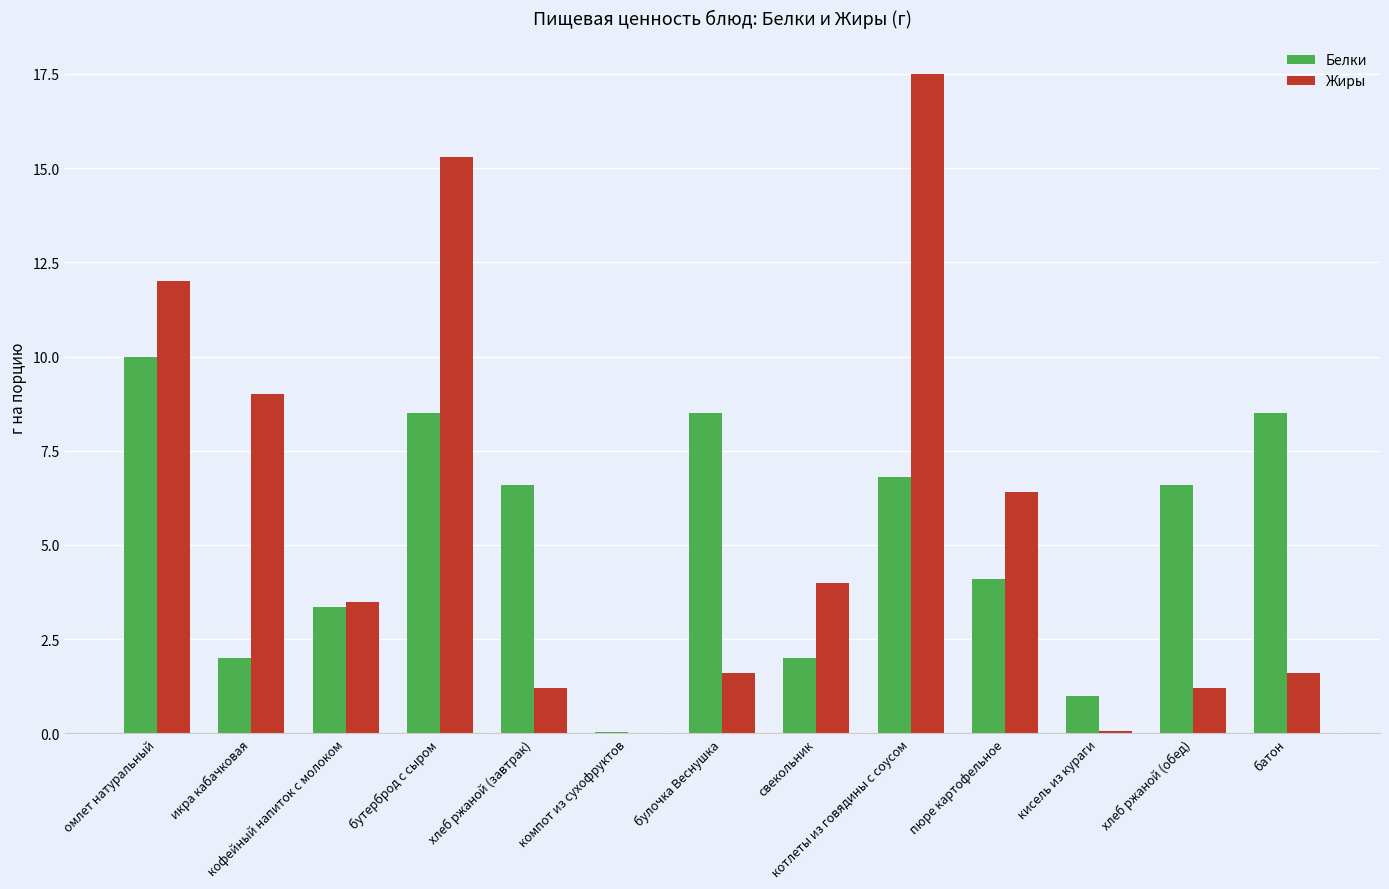

What is the greatest value displayed?

17.5